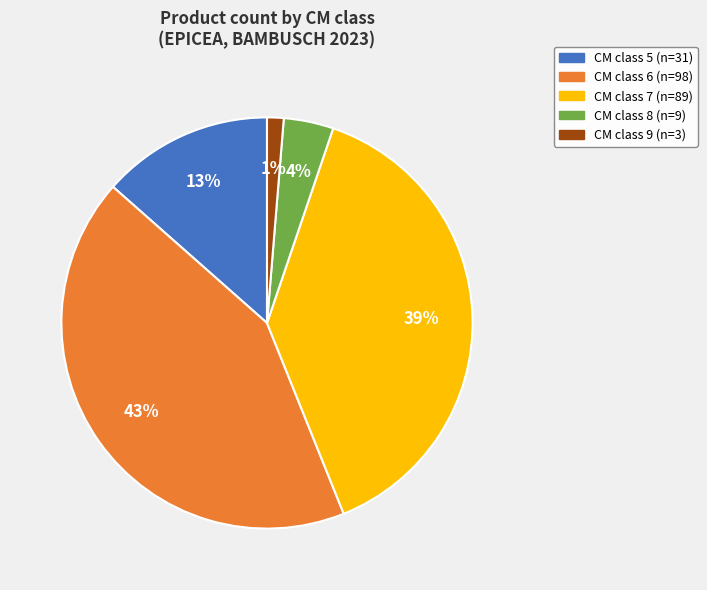

Is there a majority slice in this chart?

No